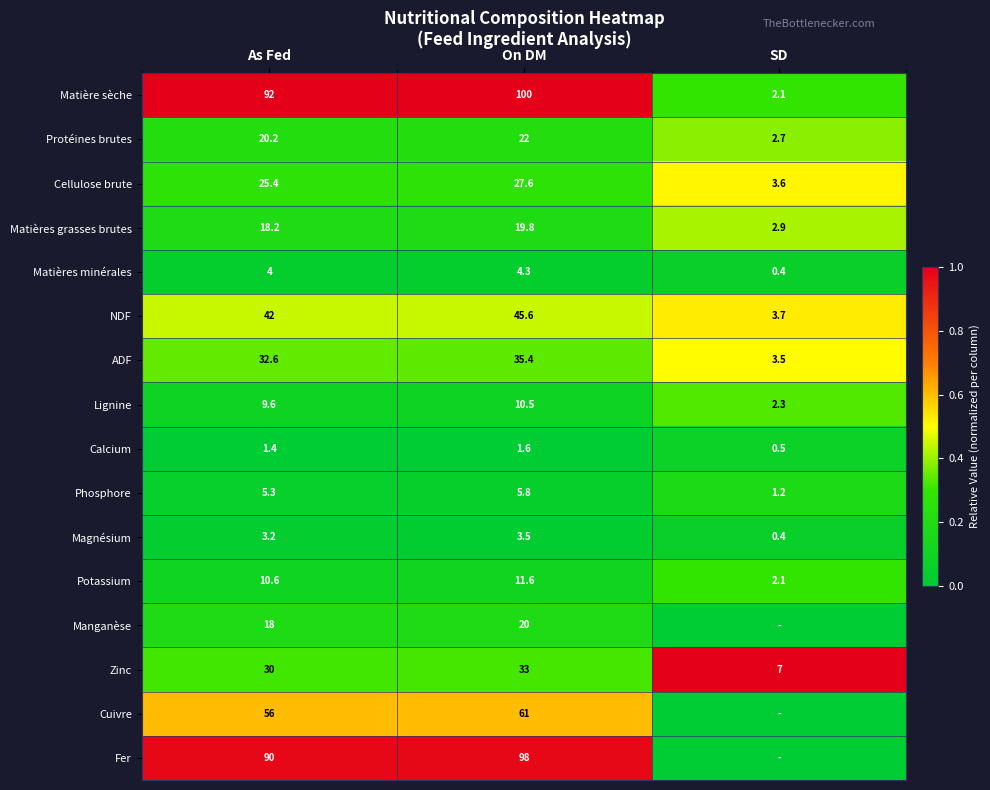

True or false: Lignine has a value of 0.1 at SD.

False